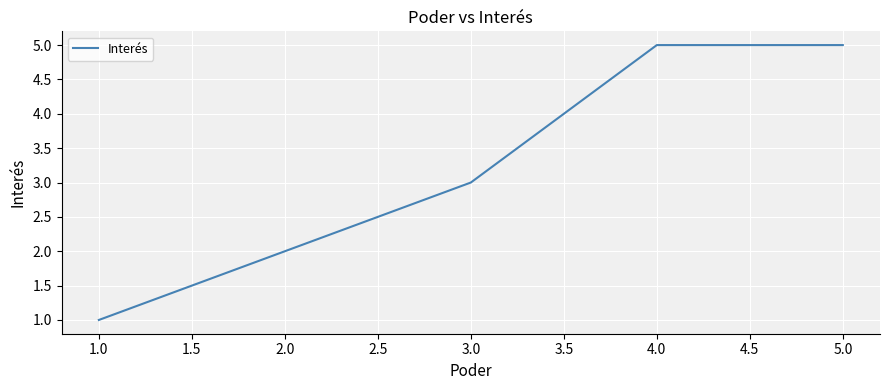

At which category does the chart reach its minimum across all series?

1.0